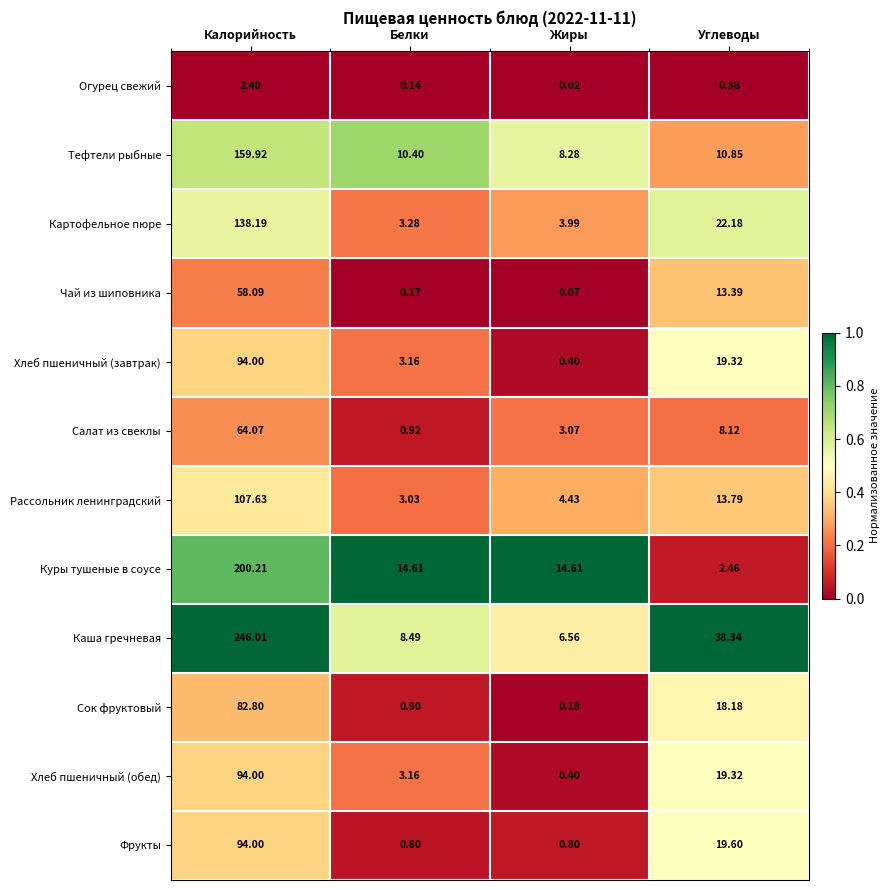

Which label corresponds to the smallest value in the chart?

Жиры